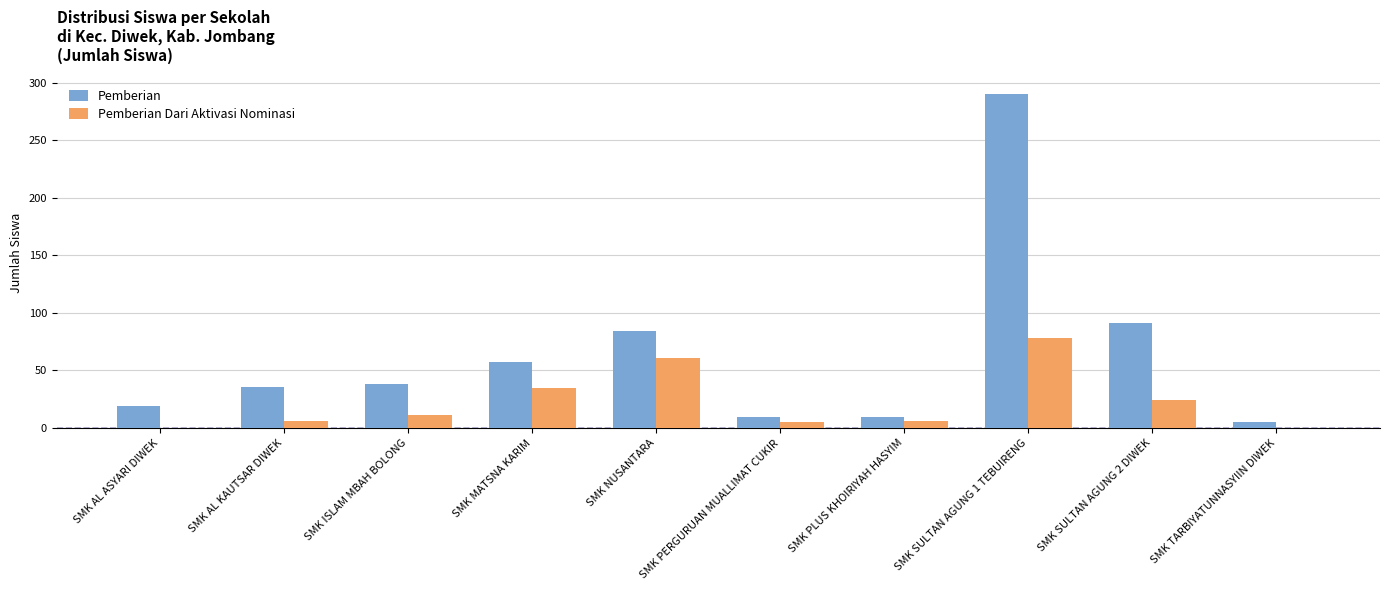

Which series changed the most between SMK AL ASYARI DIWEK and SMK ISLAM MBAH BOLONG?

Pemberian